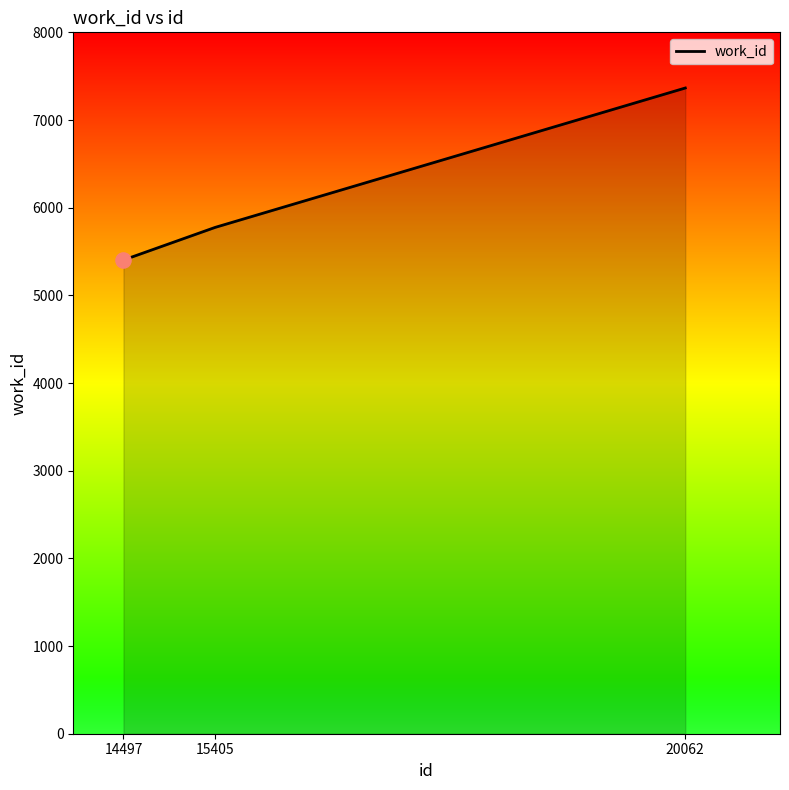

Which has a higher value, 14497 or 15405?

15405